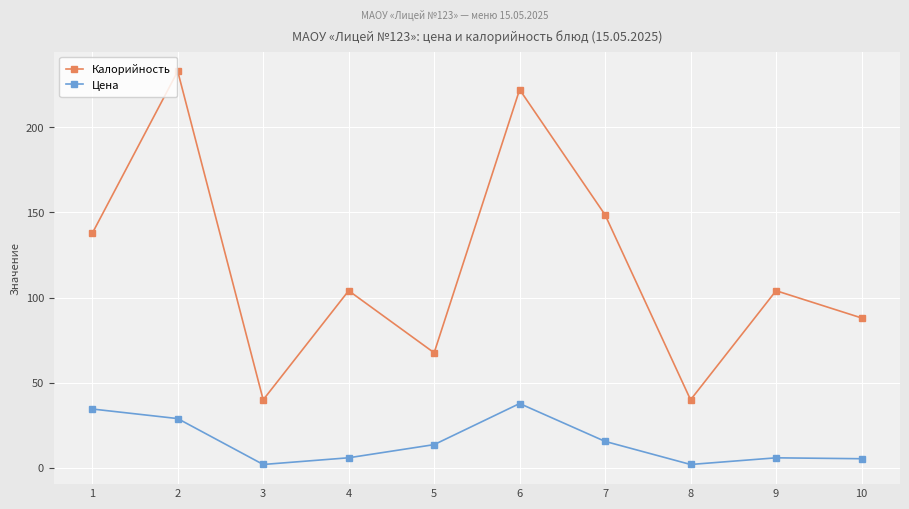

How many lines are shown in the chart?

2